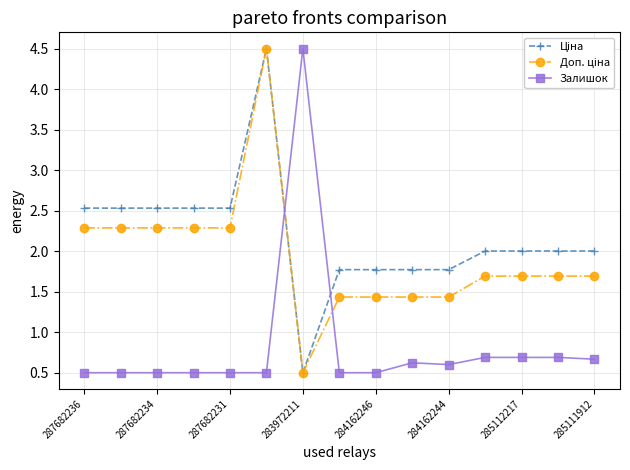

What is the difference between the maximum and minimum values in the Залишок series?

4.0